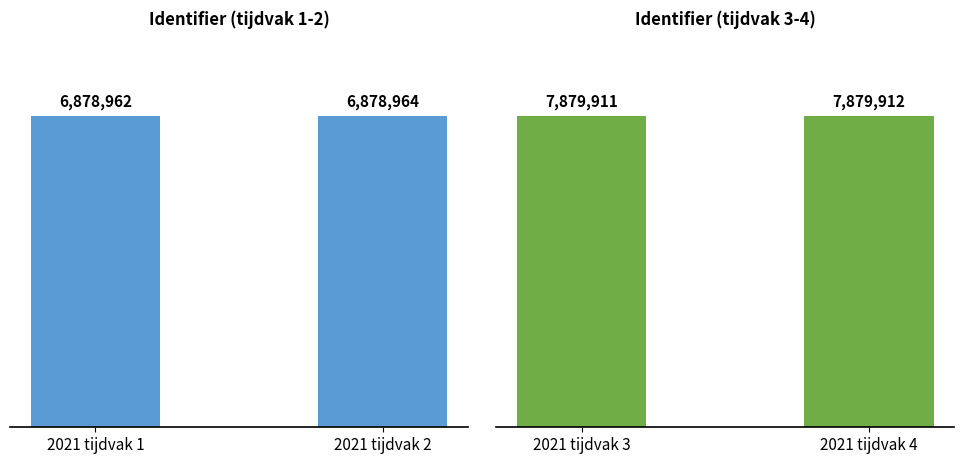

Reading left to right, what are all the values shown in this chart?

Identifier (tijdvak 1-2): 6878962	6878964
Identifier (tijdvak 3-4): 7879911	7879912